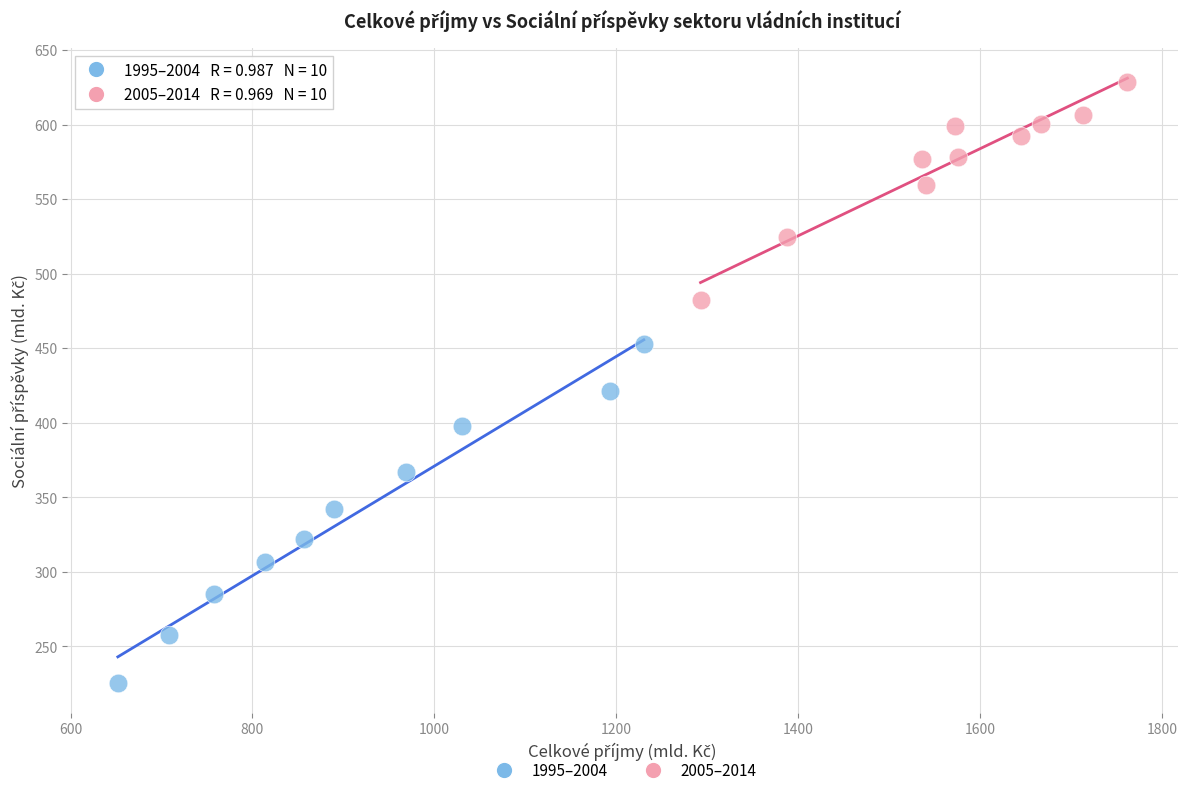

Which series has the widest spread of Y values?

1995–2004